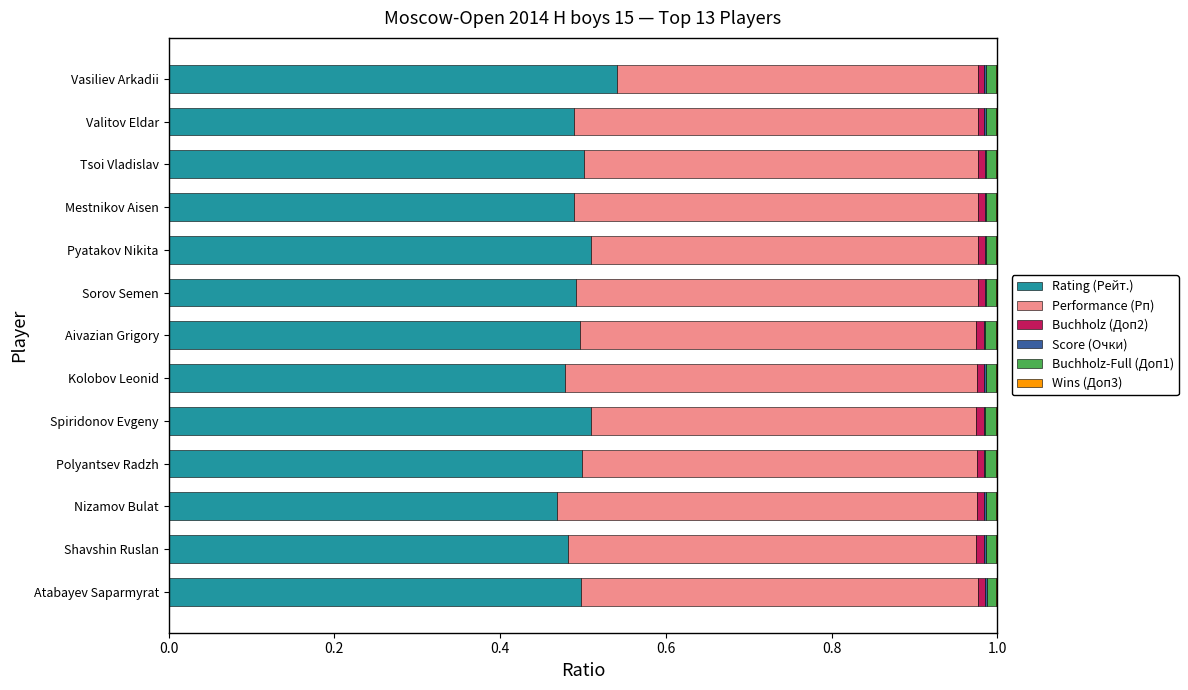

Which category has the highest value in the Rating (Рейт.) series?

Vasiliev Arkadii